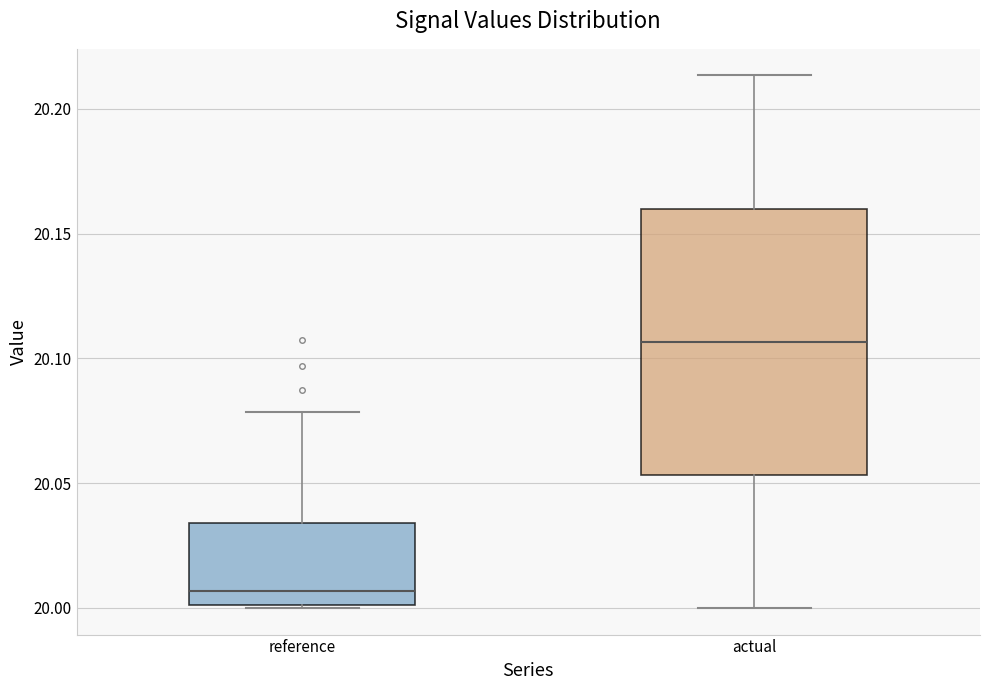

Where does the upper whisker of the box for reference end on the y-axis? The values are not printed on the chart, so give them approximately, as read against the axis.

20.080